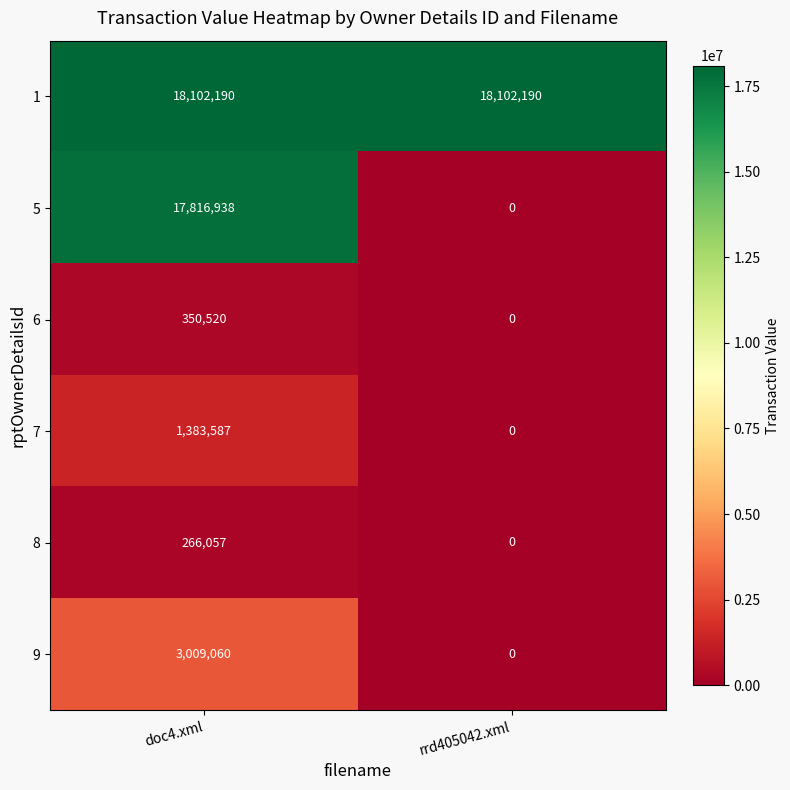

What is the difference between the 5 values at rrd405042.xml and doc4.xml?

17816938